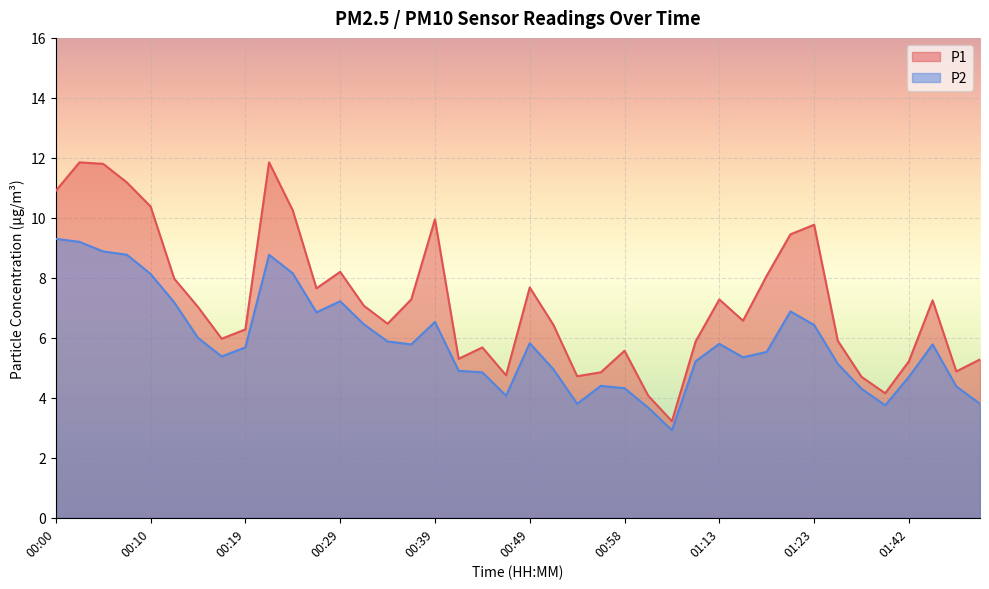

Does the chart display data point markers on the line(s)?

No